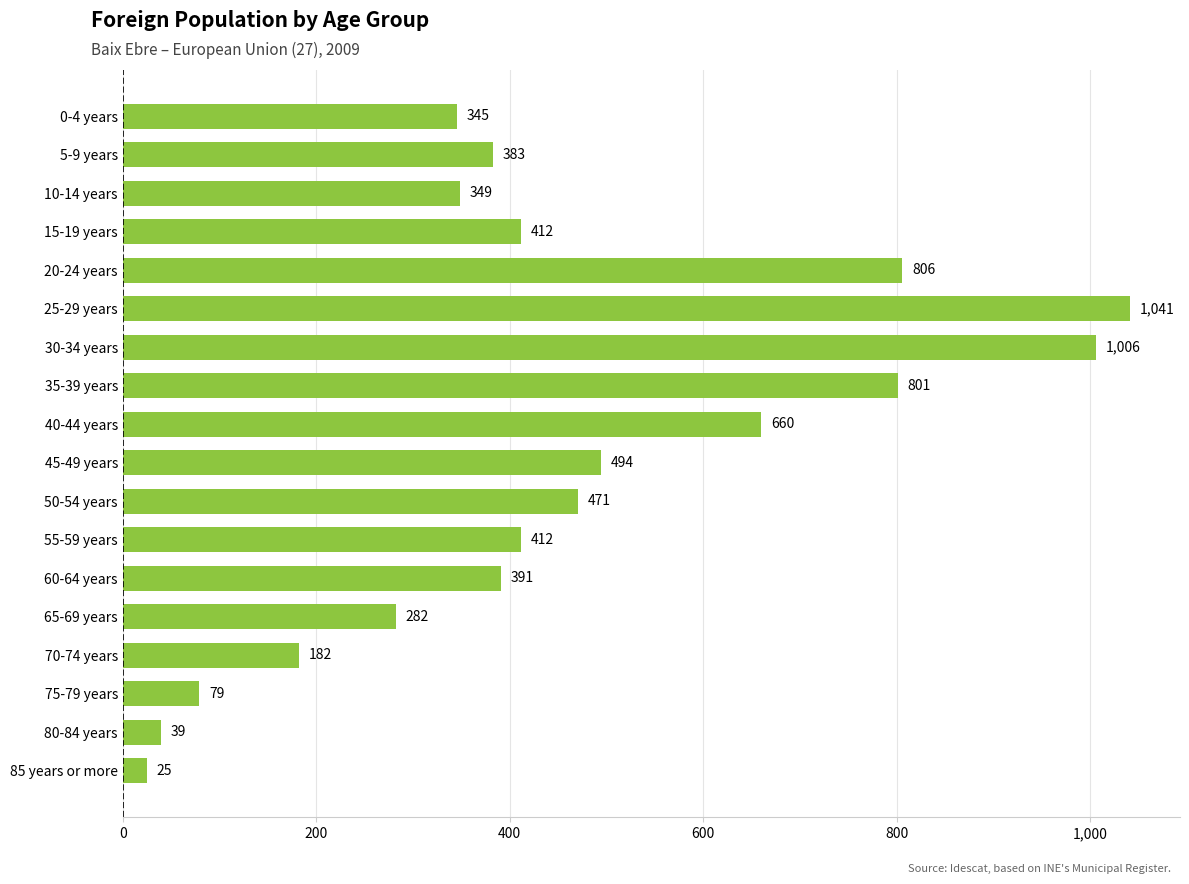

What position from the bottom is 80-84 years?

2